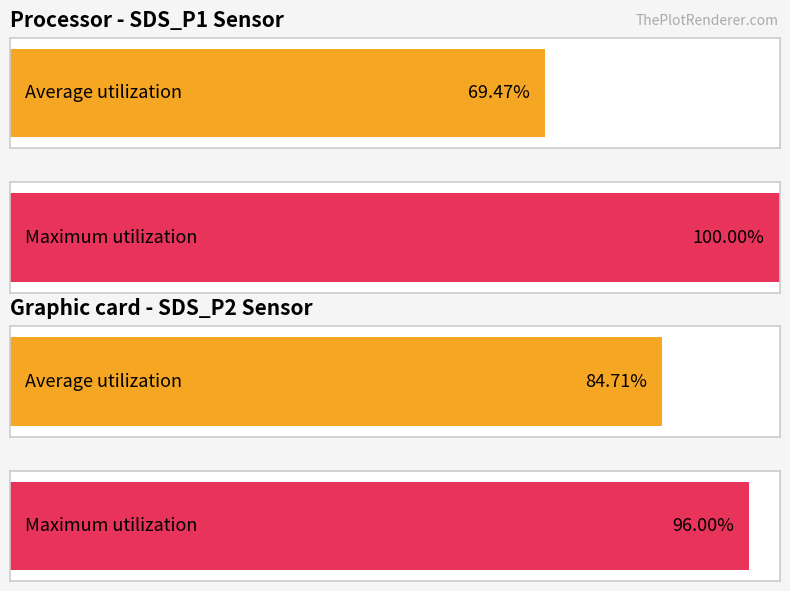

How many distinct data groups are displayed?

2